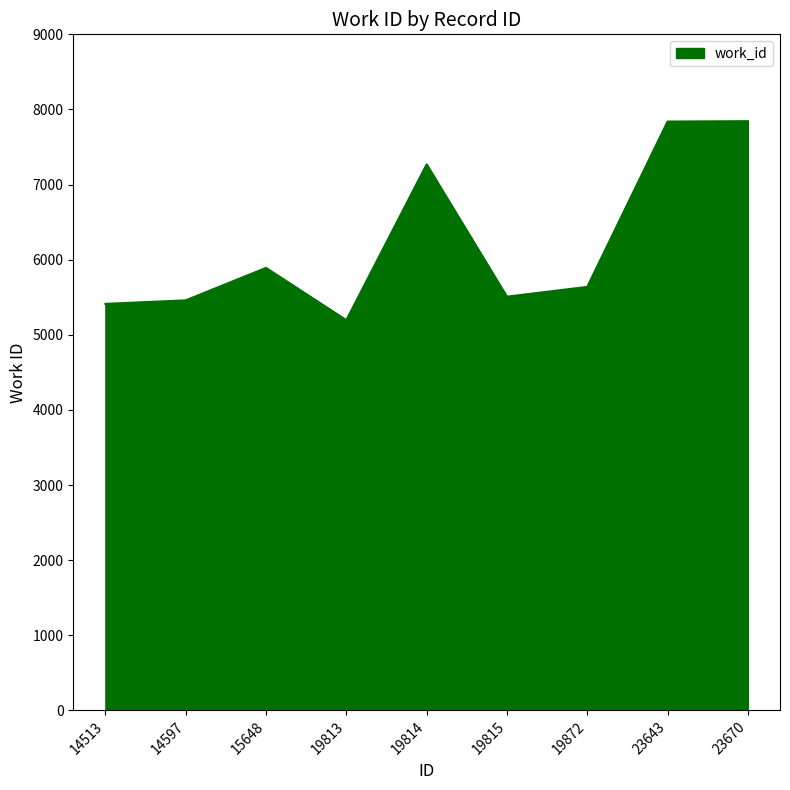

How many lines are shown in the chart?

1